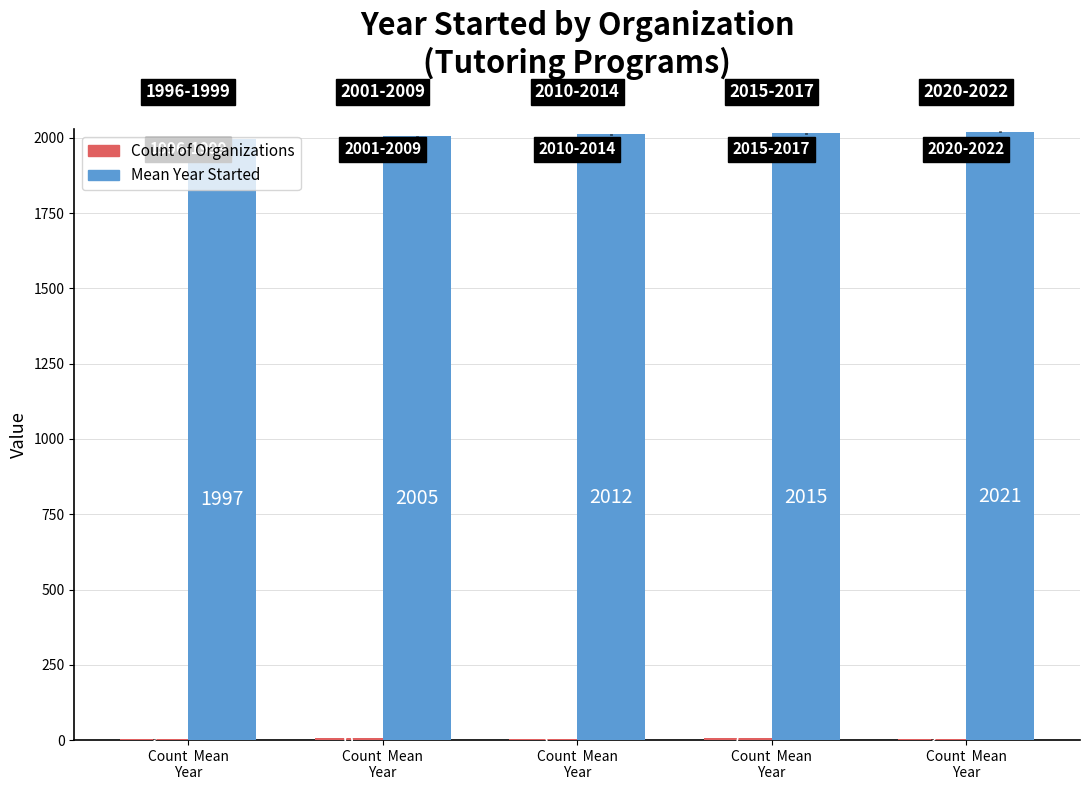

How many data points does each series have?

5